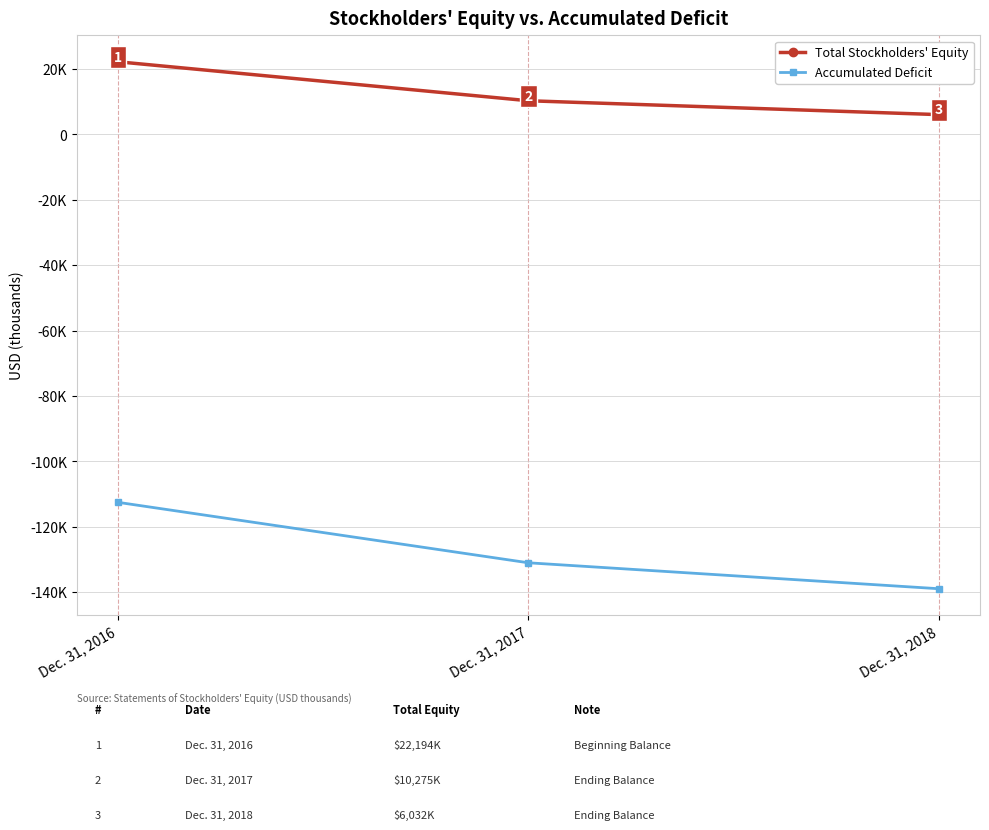

Is this an area chart (filled region under the line)?

No